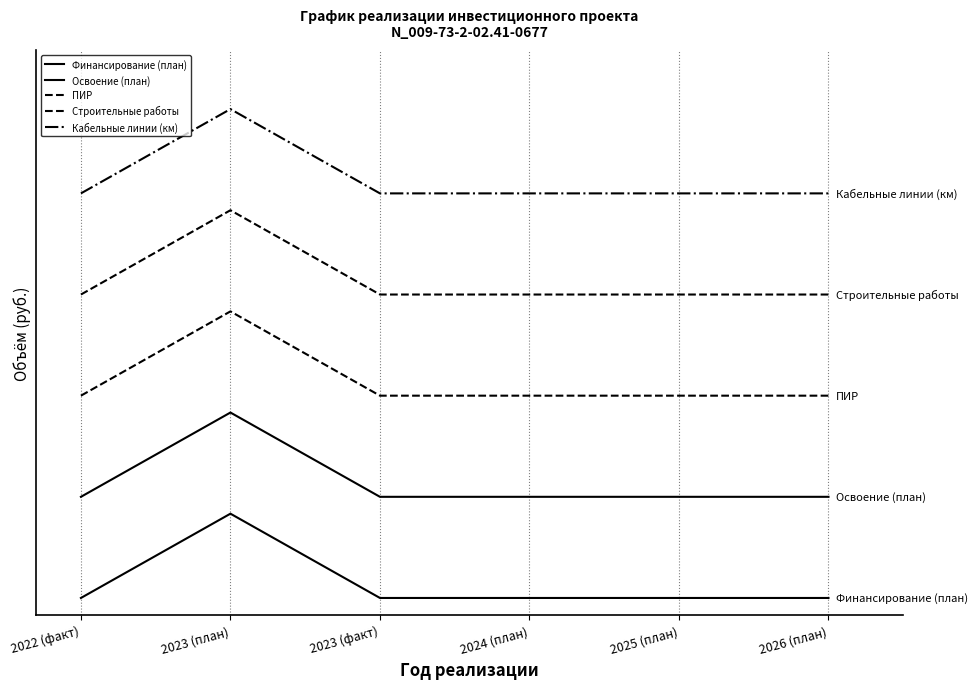

At which category does the chart reach its minimum across all series?

2022 (факт)